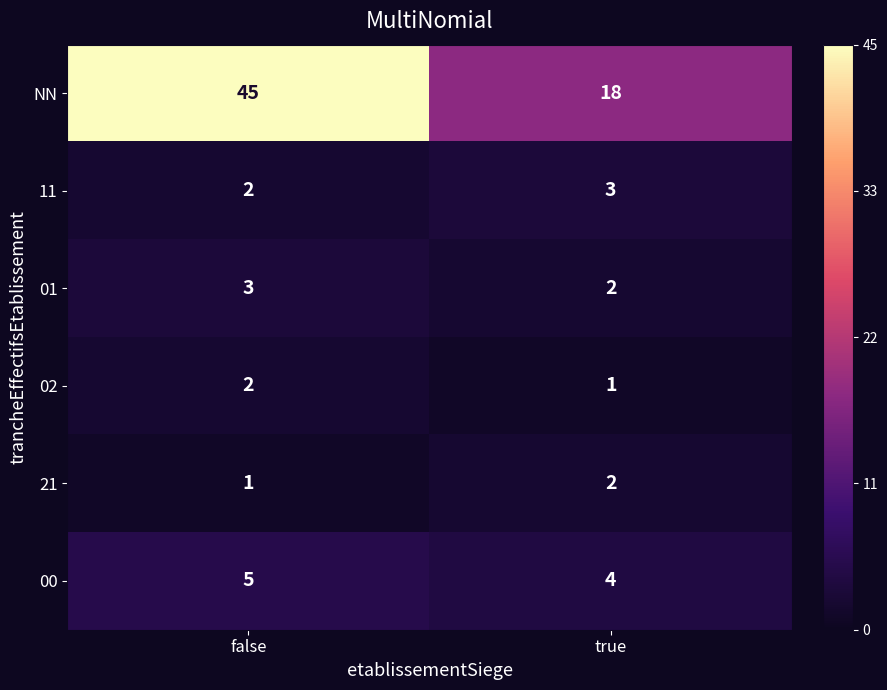

What is the sum of all 11 values?

5